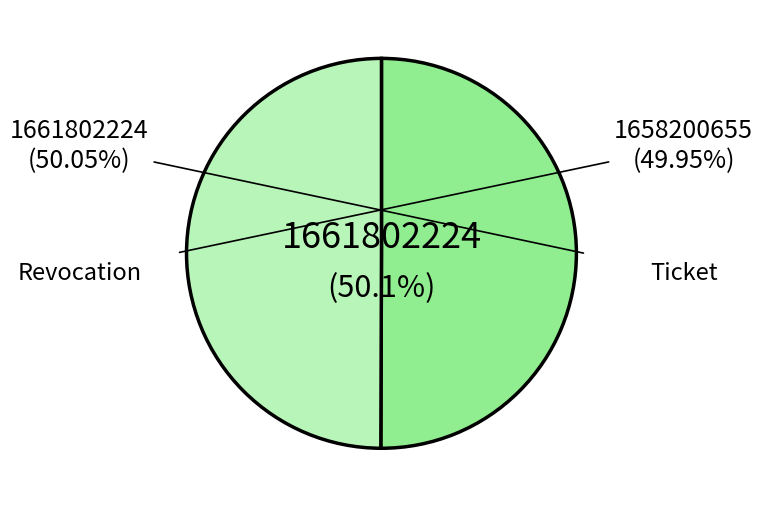

How many segments does this pie chart have?

2